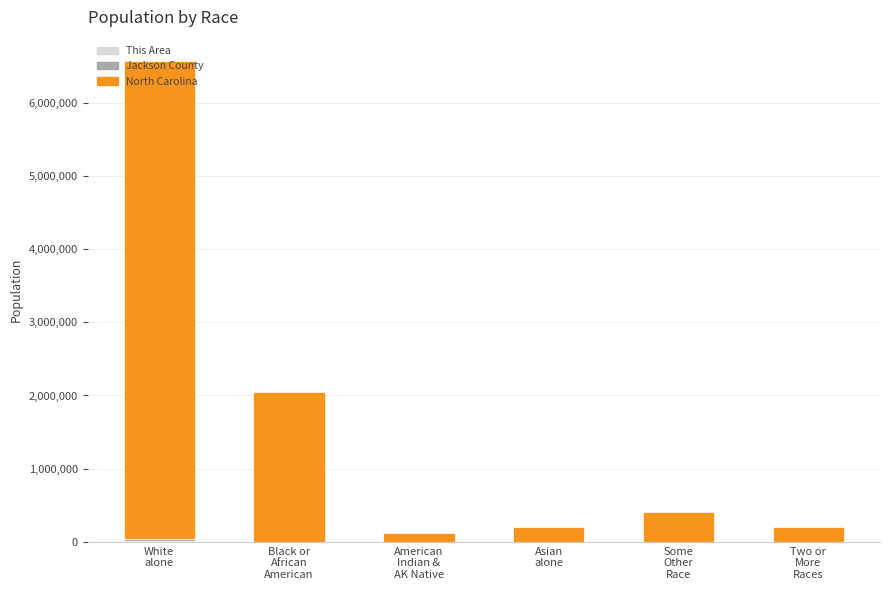

How many series are shown in this chart?

3